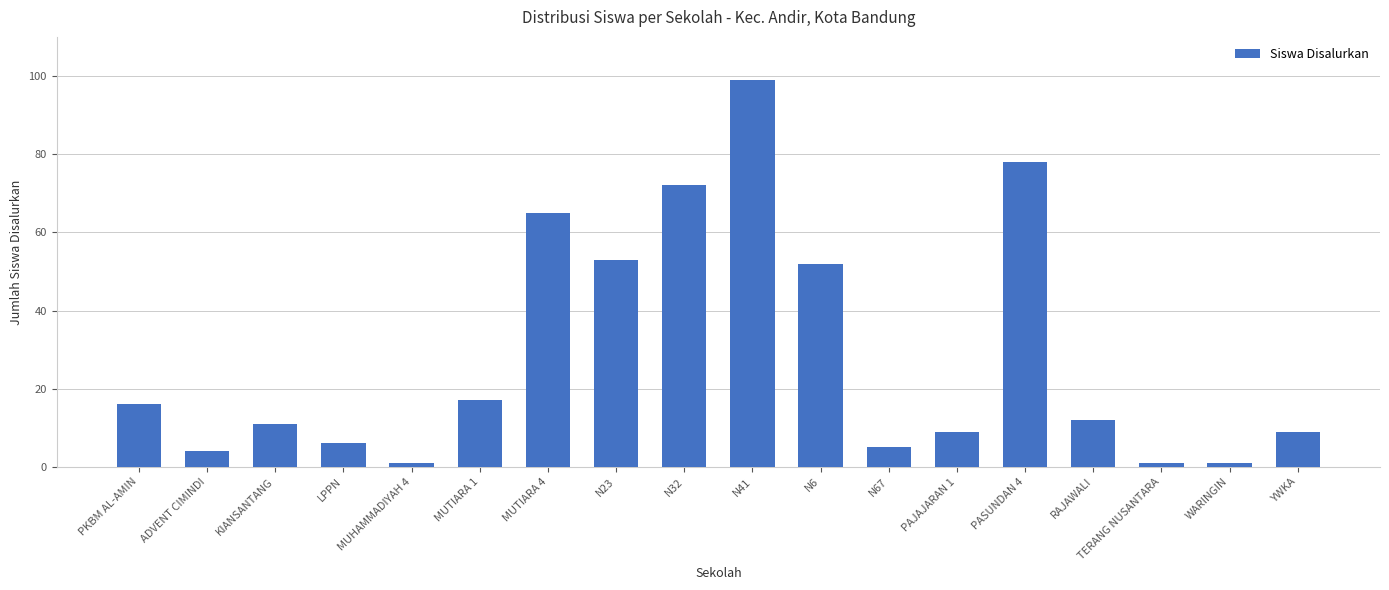

Reading left to right, transcribe all the data shown in this chart.

16	4	11	6	1	17	65	53	72	99	52	5	9	78	12	1	1	9